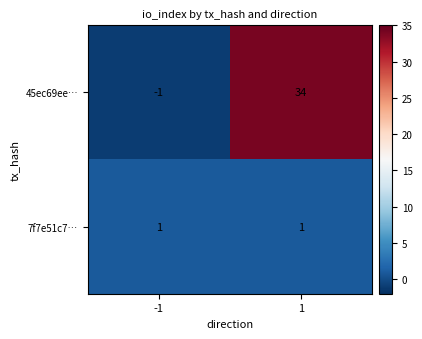

What is the difference between the 45ec69ee… values at 1 and -1?

35